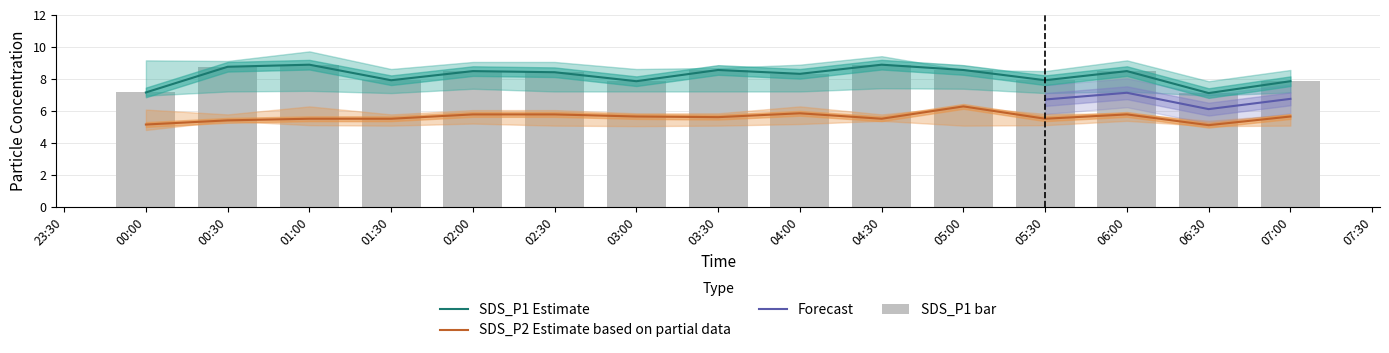

Where is SDS_P1 nearest to the value 8?

01:30